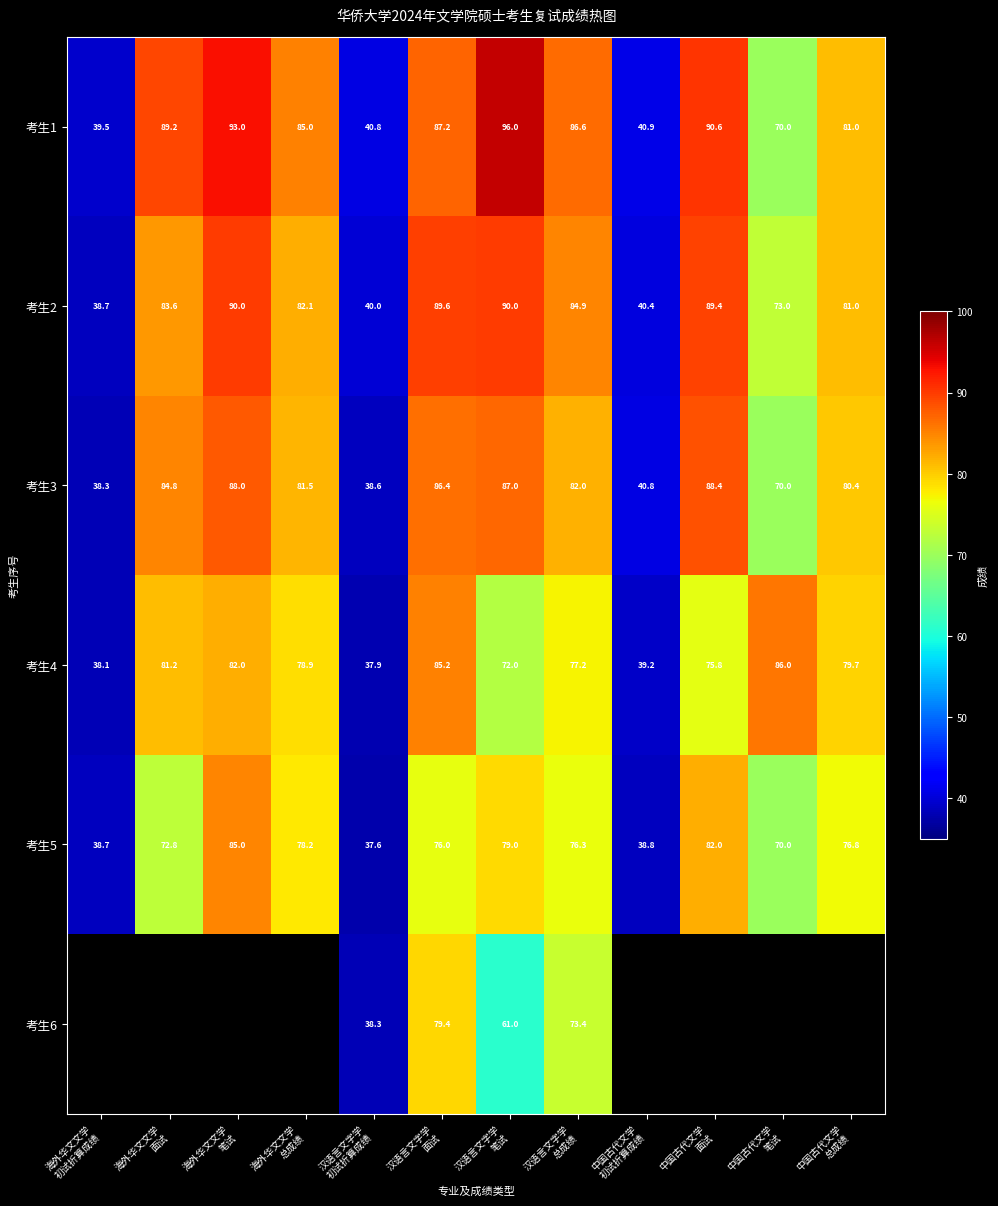

What is the minimum value for 考生4?

37.9